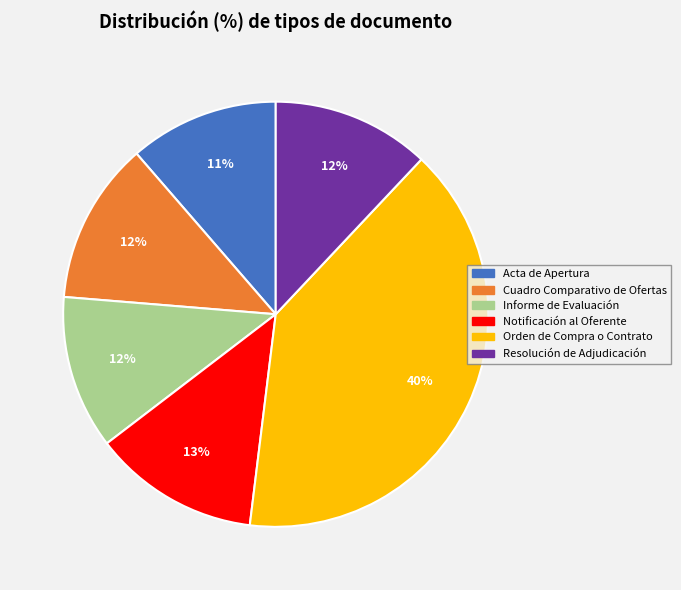

Between Notificación al Oferente and Informe de Evaluación, which is larger?

Notificación al Oferente